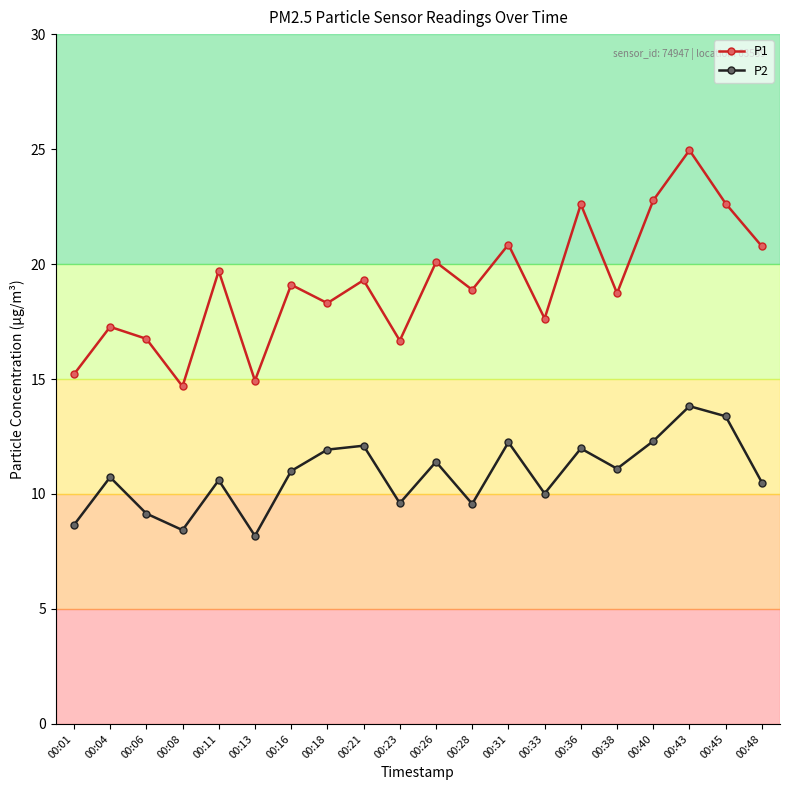

Which label corresponds to the largest value in the chart?

00:43